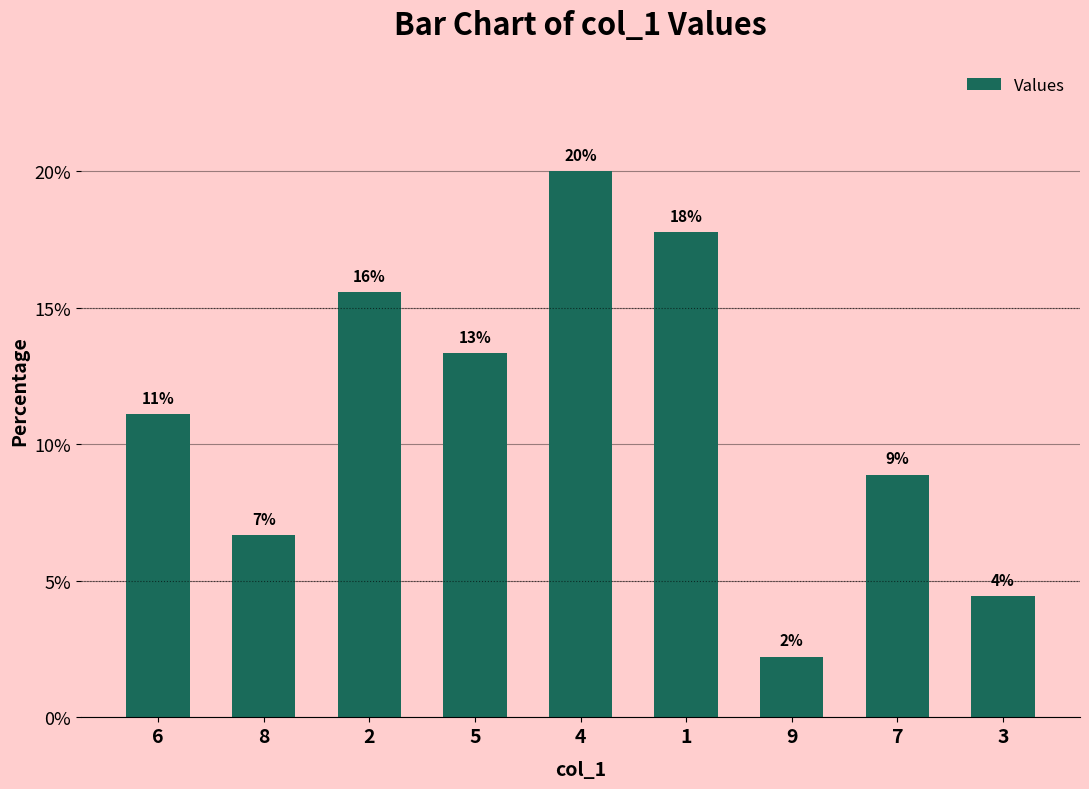

Does the chart contain any negative values?

No